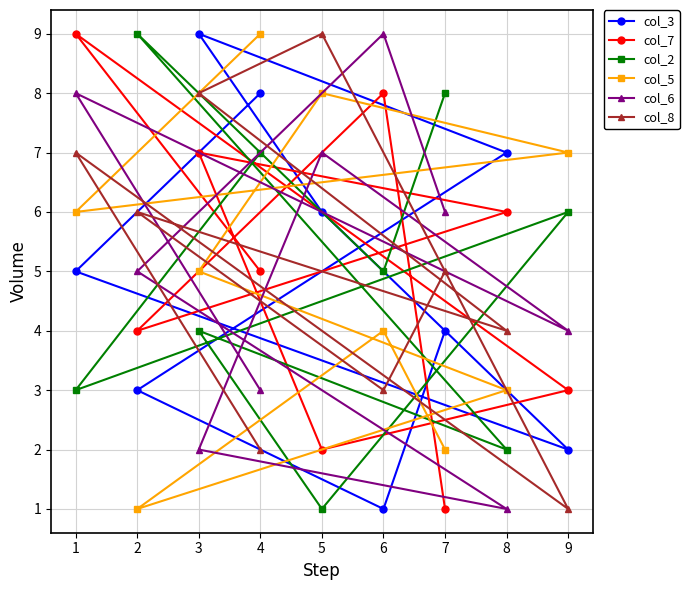

What is the greatest value displayed?

9